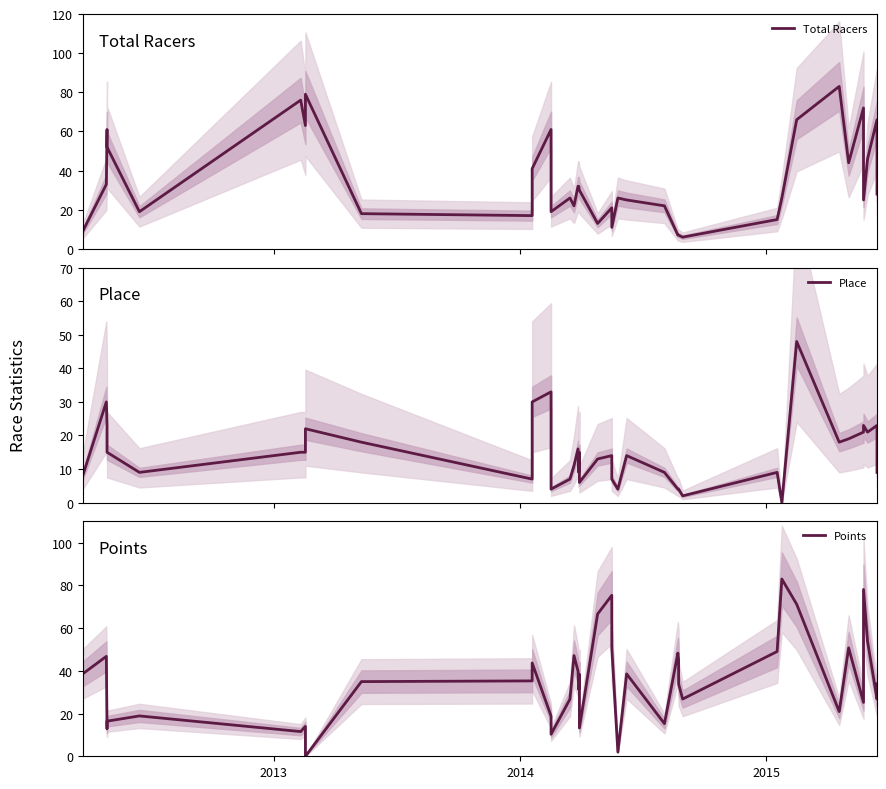

How many data points in Place are less than 14?

19